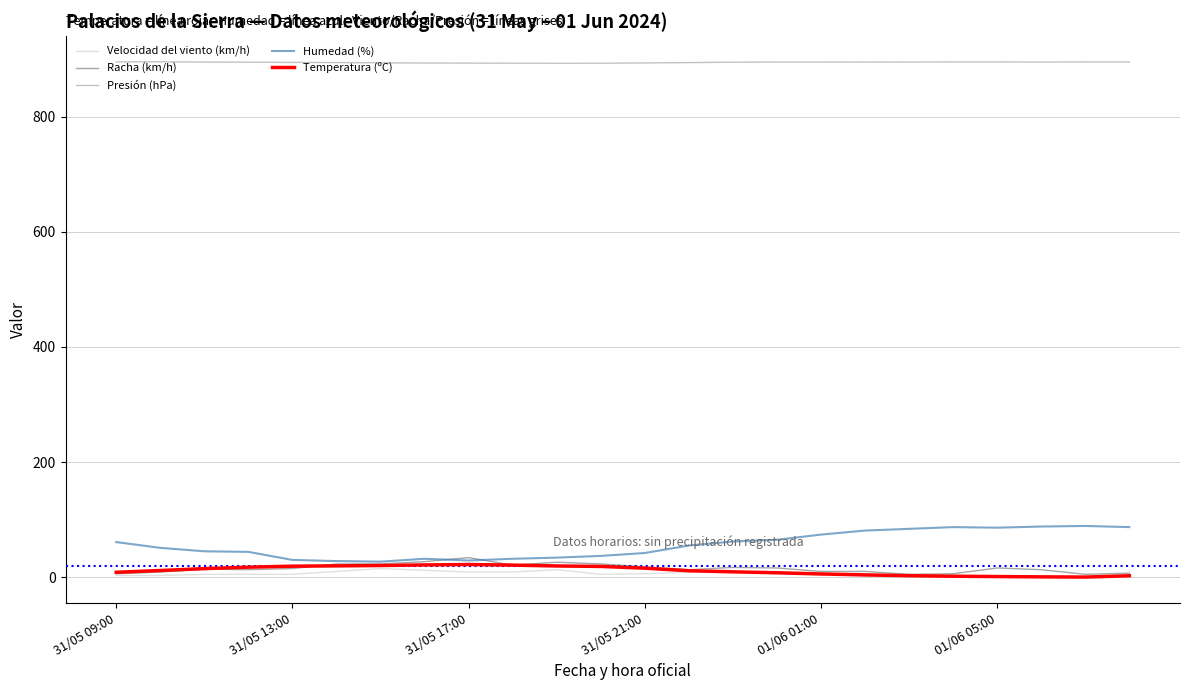

Which series has the largest total across all categories?

Presión (hPa)